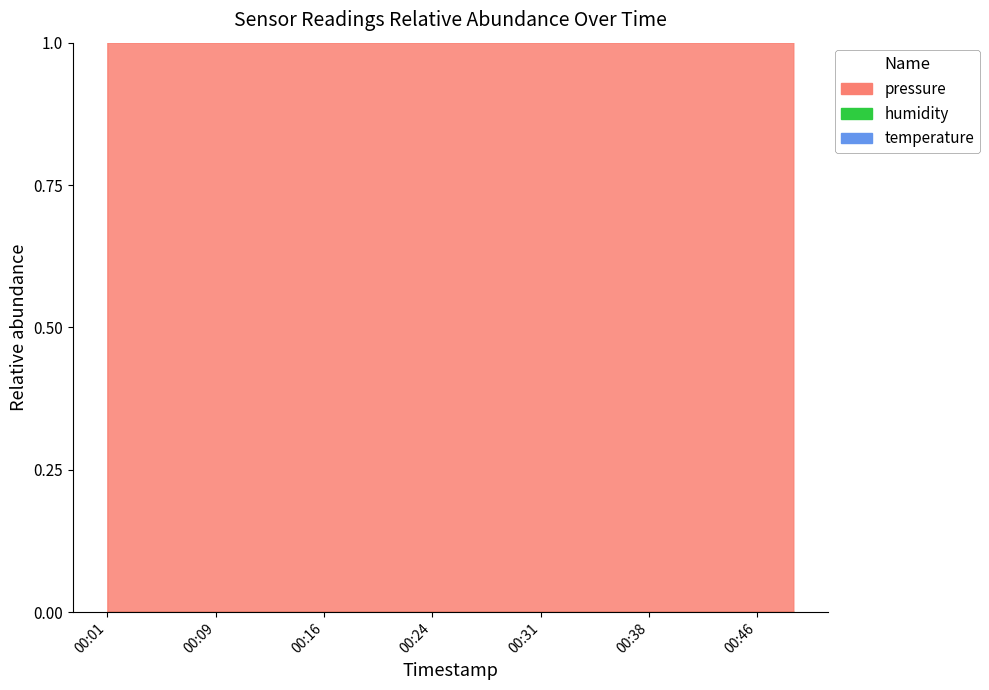

True or false: temperature and humidity cross at least once.

False